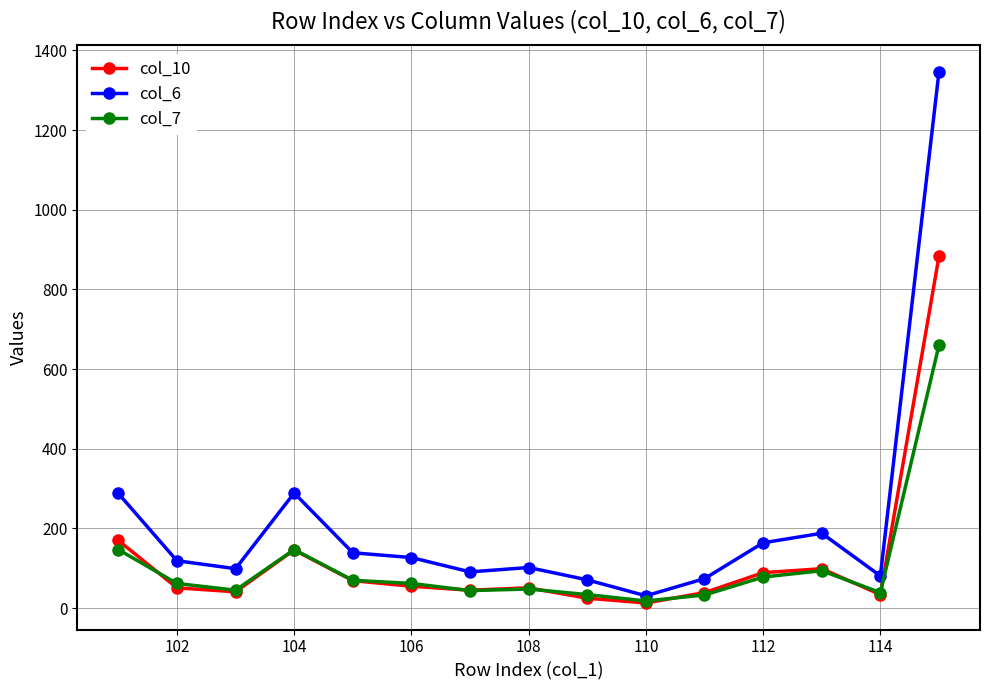

Which series has the largest range (max minus min)?

col_6